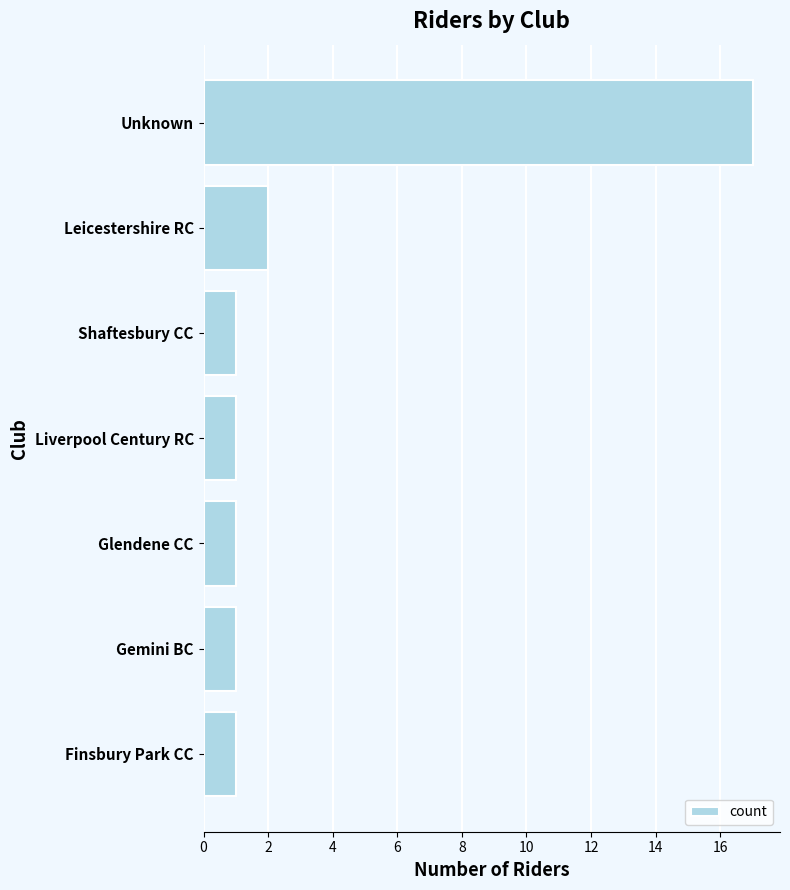

Reading top to bottom, what are all the values shown in this chart?

Unknown=17	Leicestershire RC=2	Shaftesbury CC=1	Liverpool Century RC=1	Glendene CC=1	Gemini BC=1	Finsbury Park CC=1